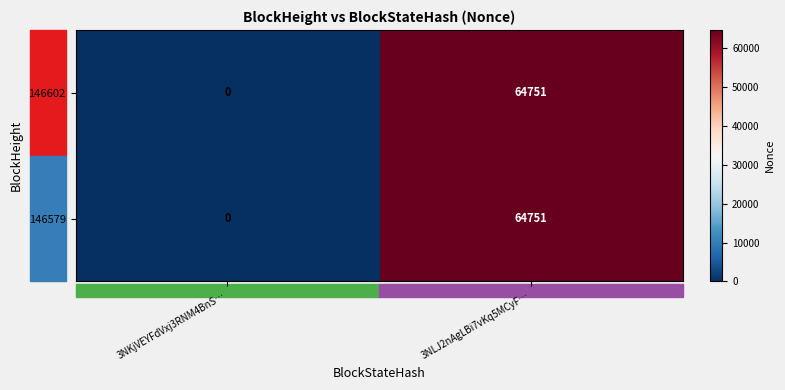

List the labels in order of 146602 value, largest first.

3NLJ2nAgLBi7vKq5MCyF…, 3NKjVEYFdVxj3RNM4BnS…